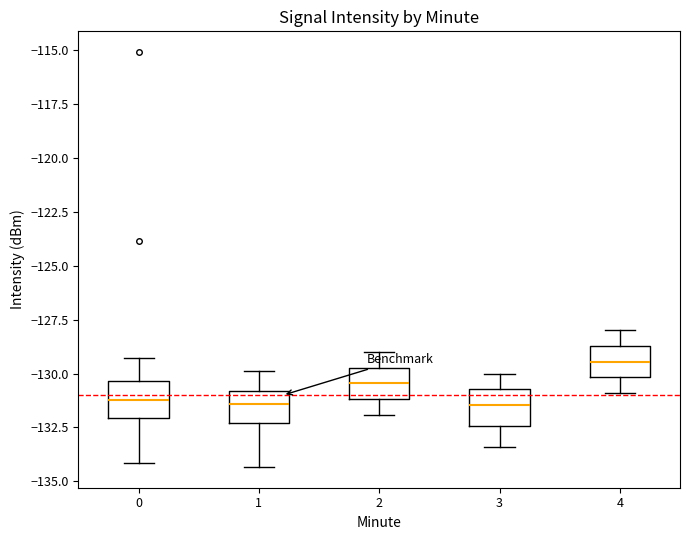

Reading left to right, read every box against the y-axis: the position of its median line, the range the box covers, and the ends of its whiskers. The values are not printed on the chart, so give them approximately, as read against the axis.

0: median -131.0, box -132.0 to -130.5, whiskers -134.0 to -129.5
1: median -131.5, box -132.5 to -131.0, whiskers -134.5 to -130.0
2: median -130.5, box -131.0 to -129.5, whiskers -132.0 to -129.0
3: median -131.5, box -132.5 to -130.5, whiskers -133.5 to -130.0
4: median -129.5, box -130.0 to -128.5, whiskers -131.0 to -128.0